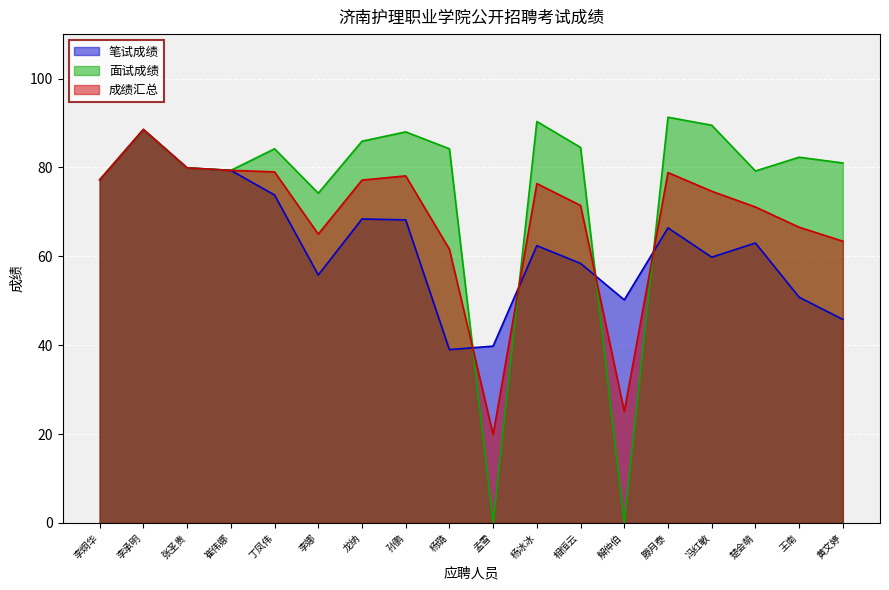

List the series in order of their overall mean, lowest first.

笔试成绩, 成绩汇总, 面试成绩